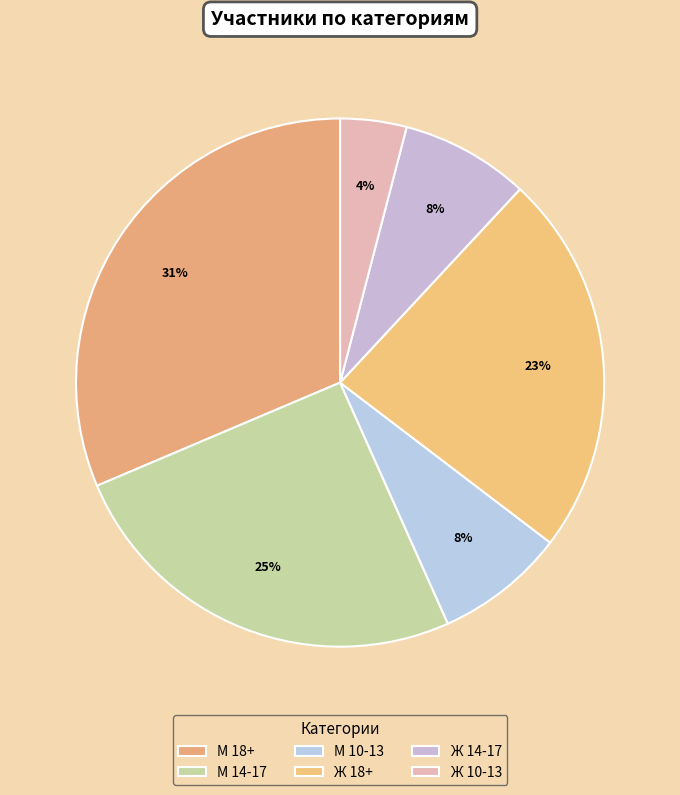

Is there any slice that represents more than half of the pie?

No